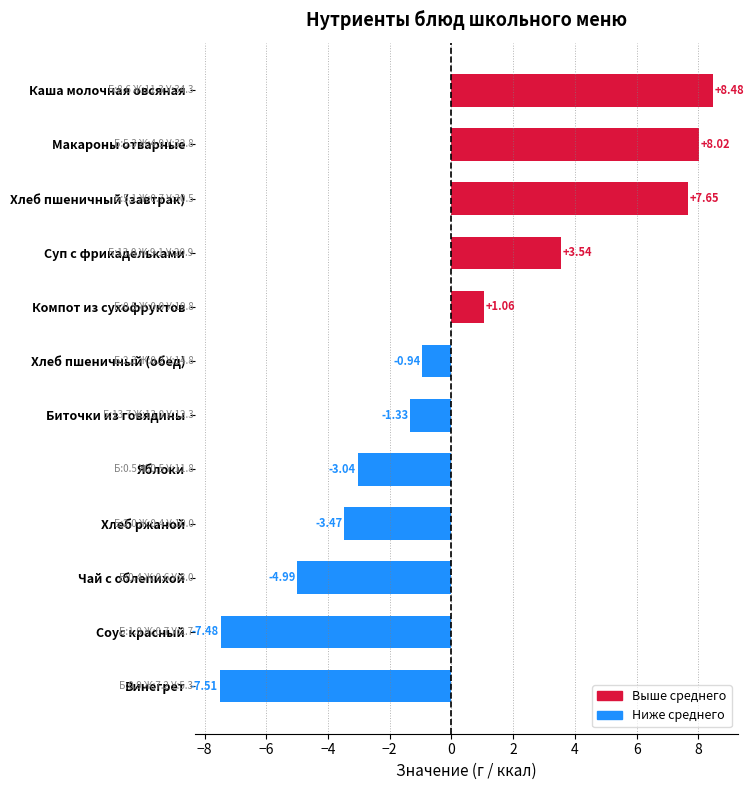

What is the sum of the values at Хлеб пшеничный (завтрак) and Чай с облепихой?

2.7